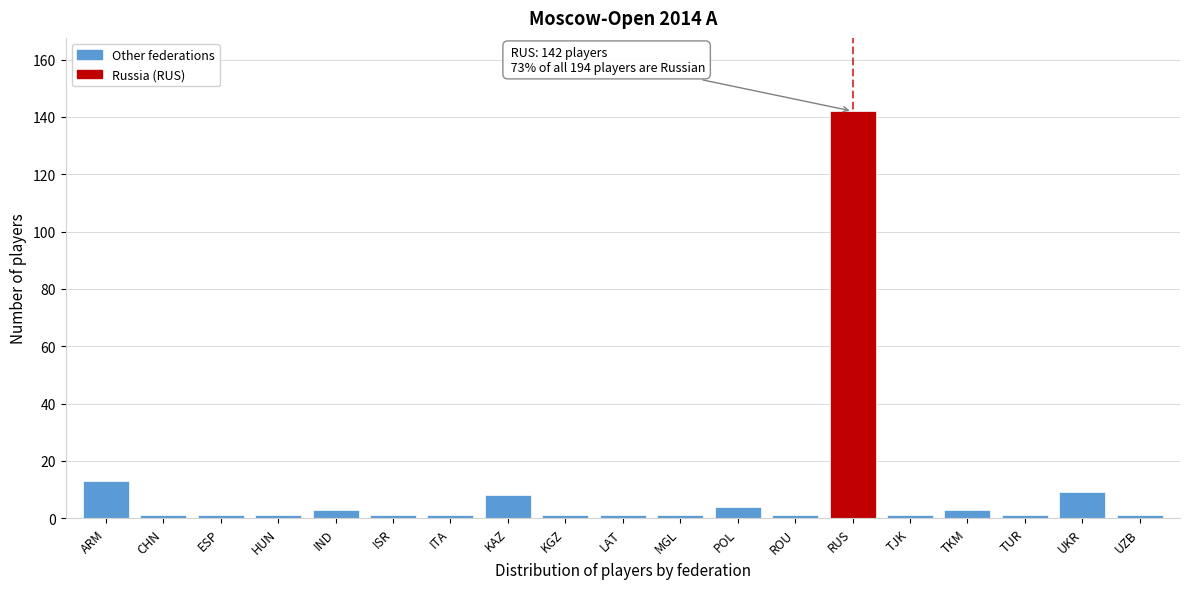

Reading right to left, transcribe all the data shown in this chart.

1	9	1	3	1	142	1	4	1	1	1	8	1	1	3	1	1	1	13